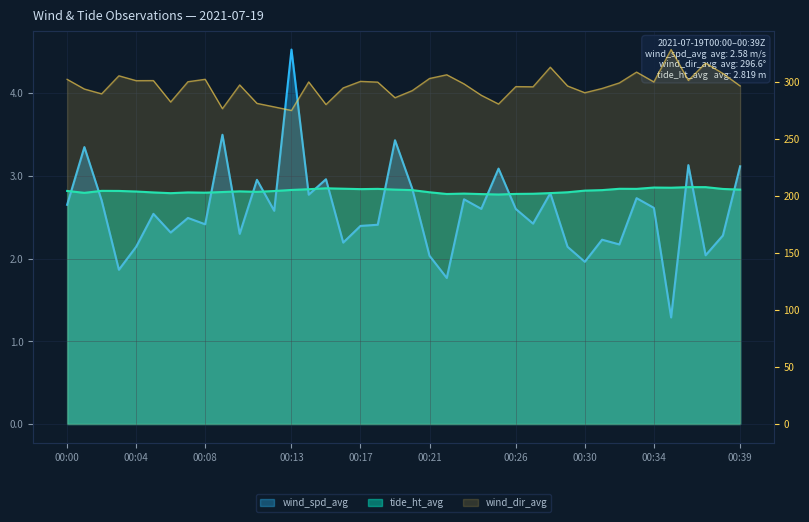

Count the number of data series in this chart.

3